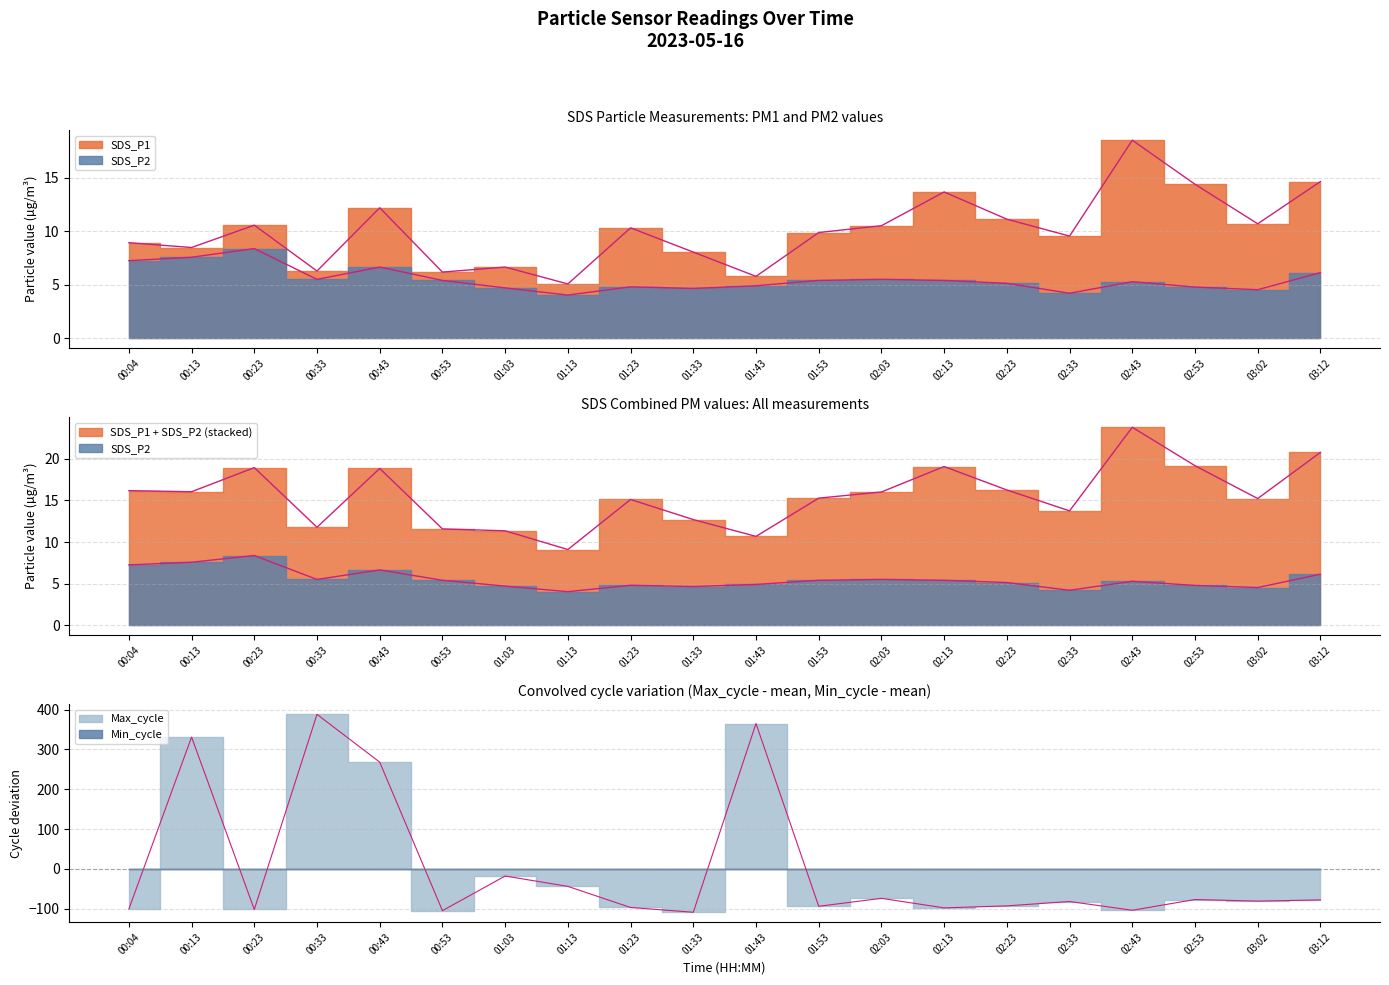

What is the difference between the maximum and minimum values in the SDS_P1 series?

13.4